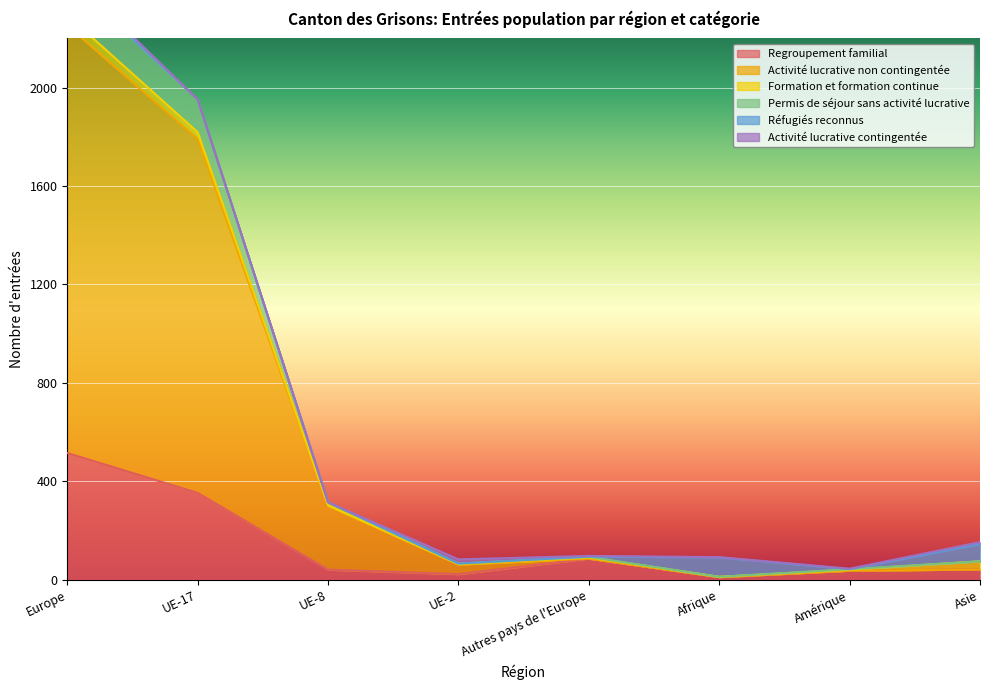

True or false: Regroupement familial and Activité lucrative non contingentée intersect in this chart.

False